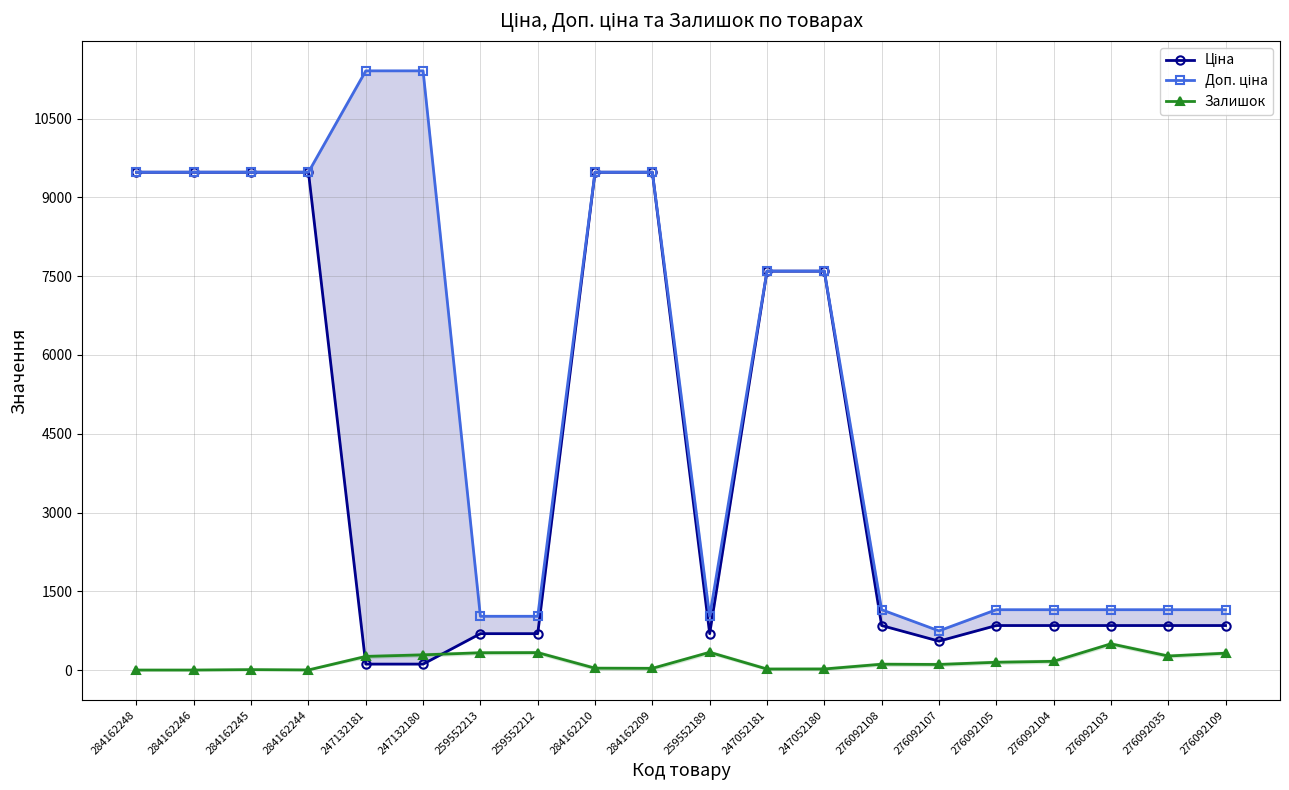

At which category is the sum across all series the highest?

284162210